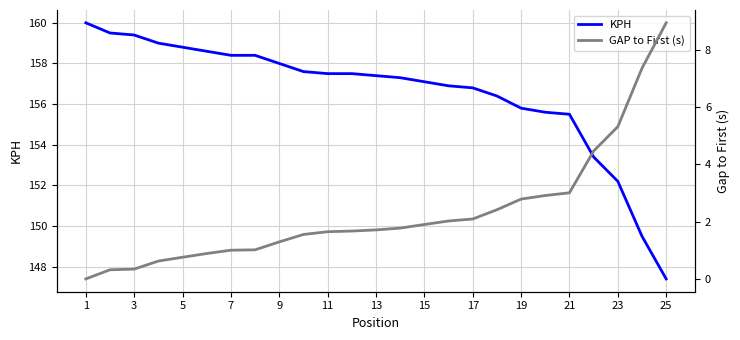

How many distinct data groups are displayed?

2